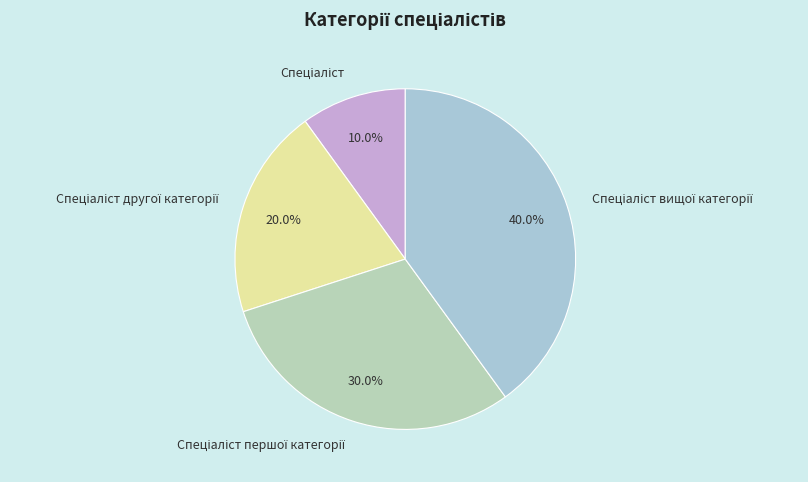

Is there a majority slice in this chart?

No